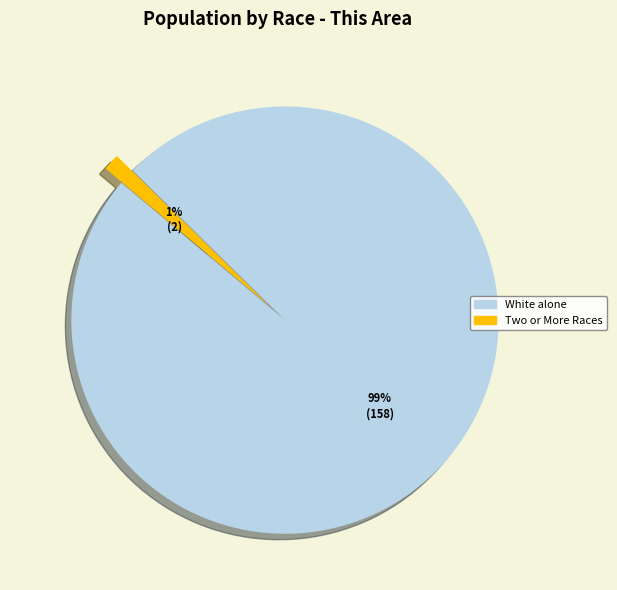

To the nearest percent, what is the average slice percentage?

50%